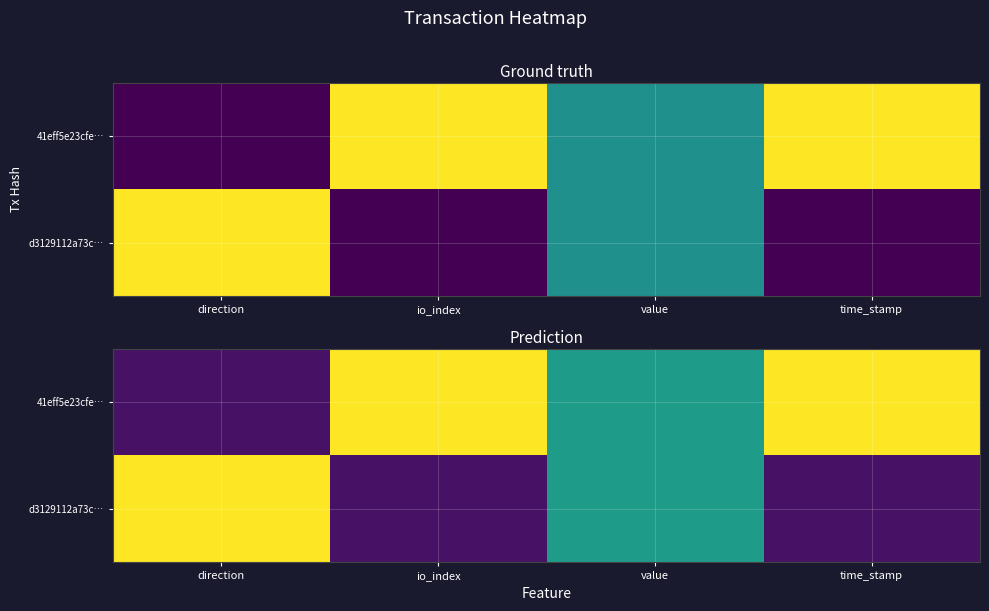

The value of d3129112a73c… at time_stamp is 0.1. True or false?

False